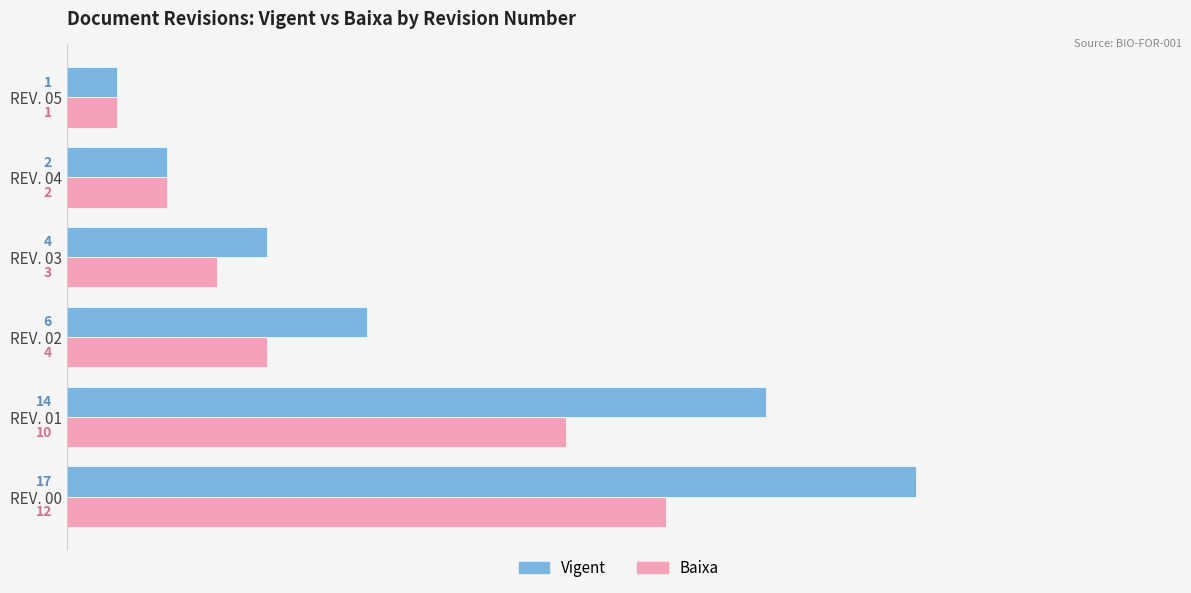

What are all the series names shown in the legend?

Vigent, Baixa